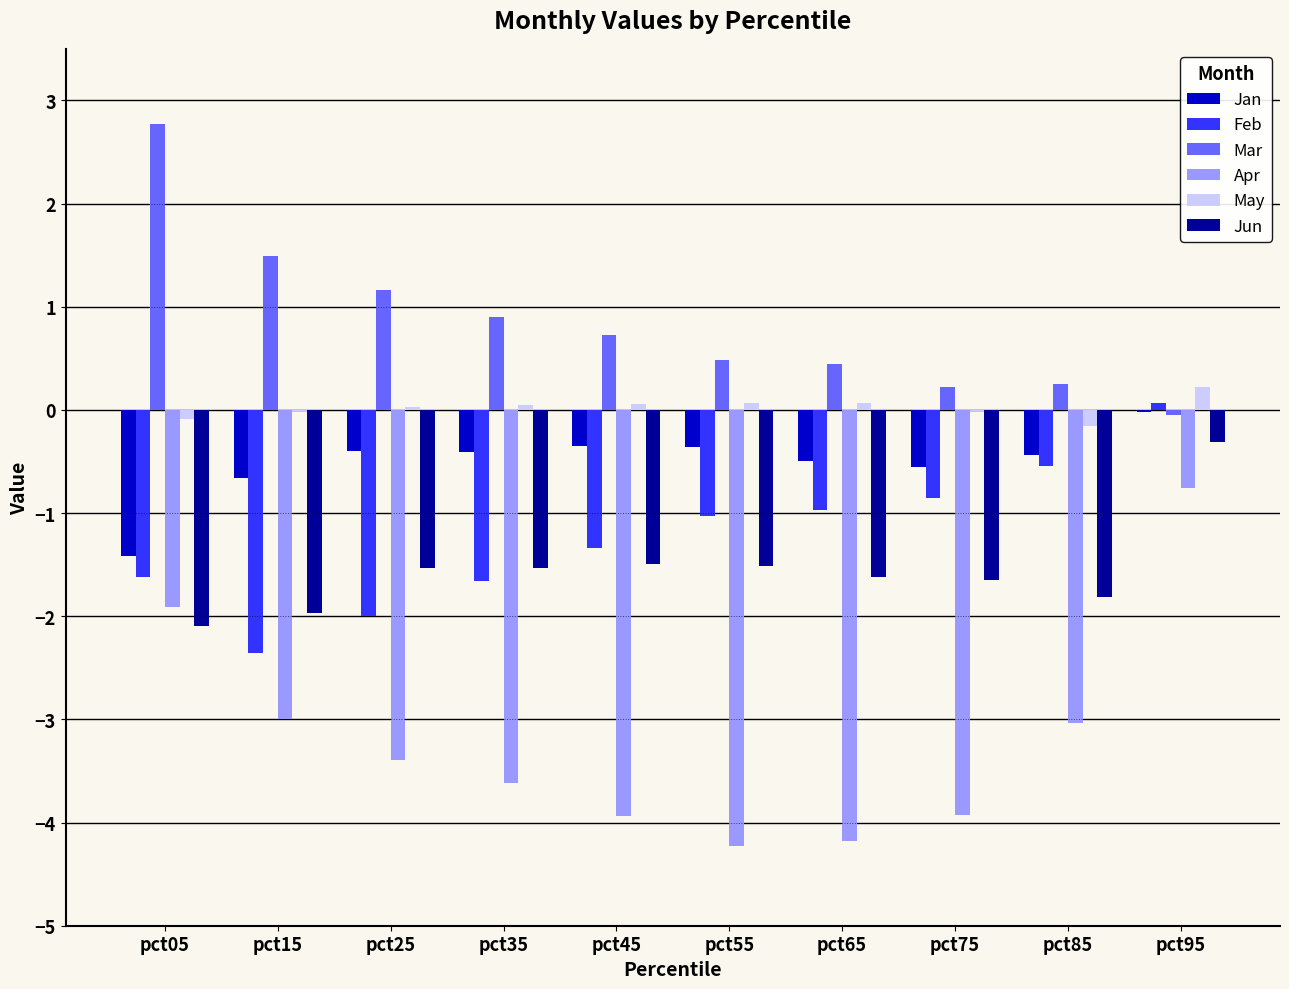

At which category is the sum across all series the highest?

pct95